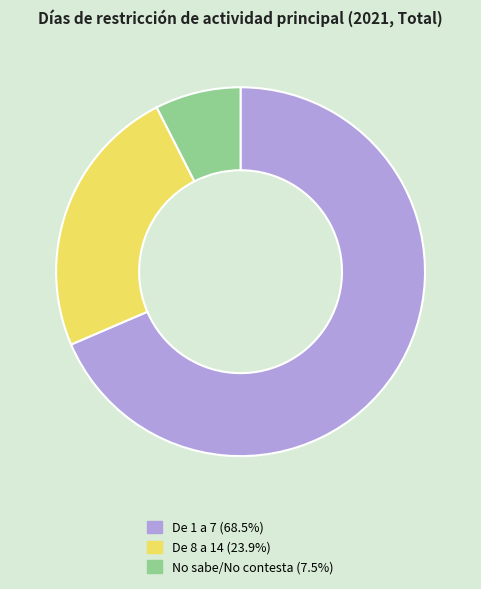

Approximately how many times larger is the value at De 8 a 14 compared to De 1 a 7?

0.3